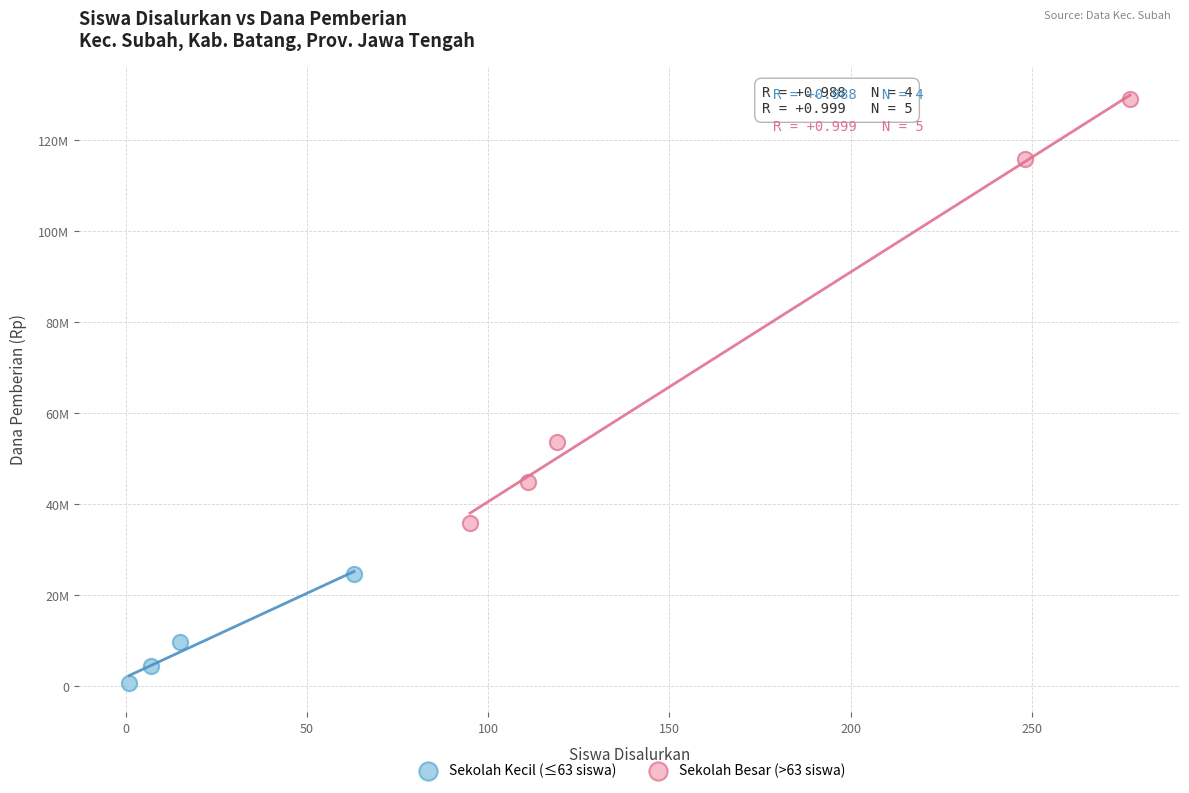

What are all the series names shown in the legend?

Sekolah Kecil (≤63 siswa), Sekolah Besar (>63 siswa)